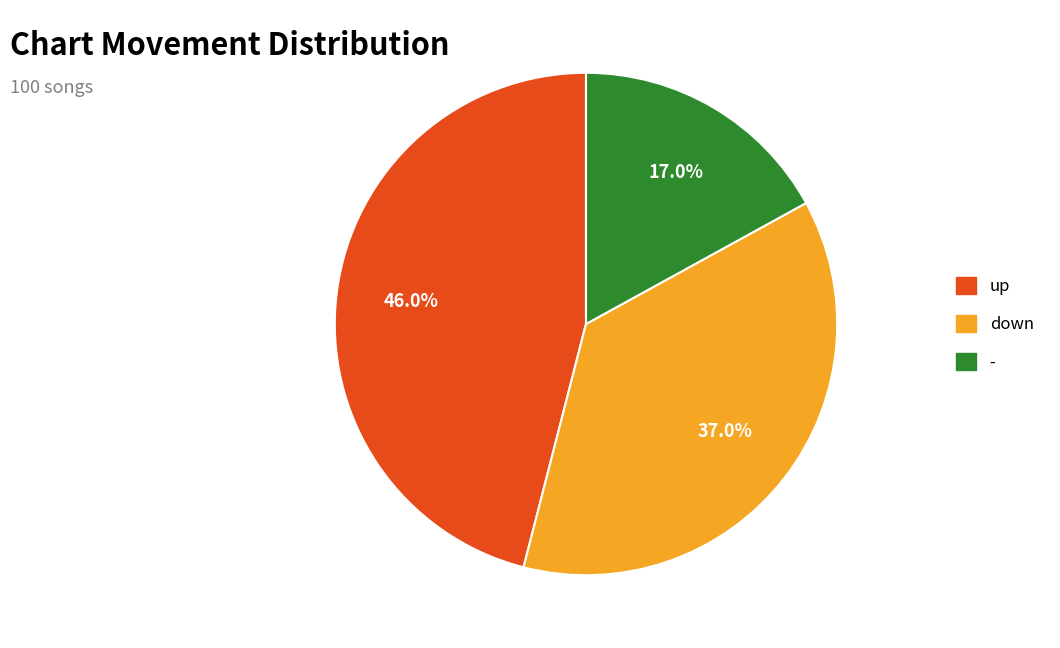

True or false: up accounts for 46% of the total.

True